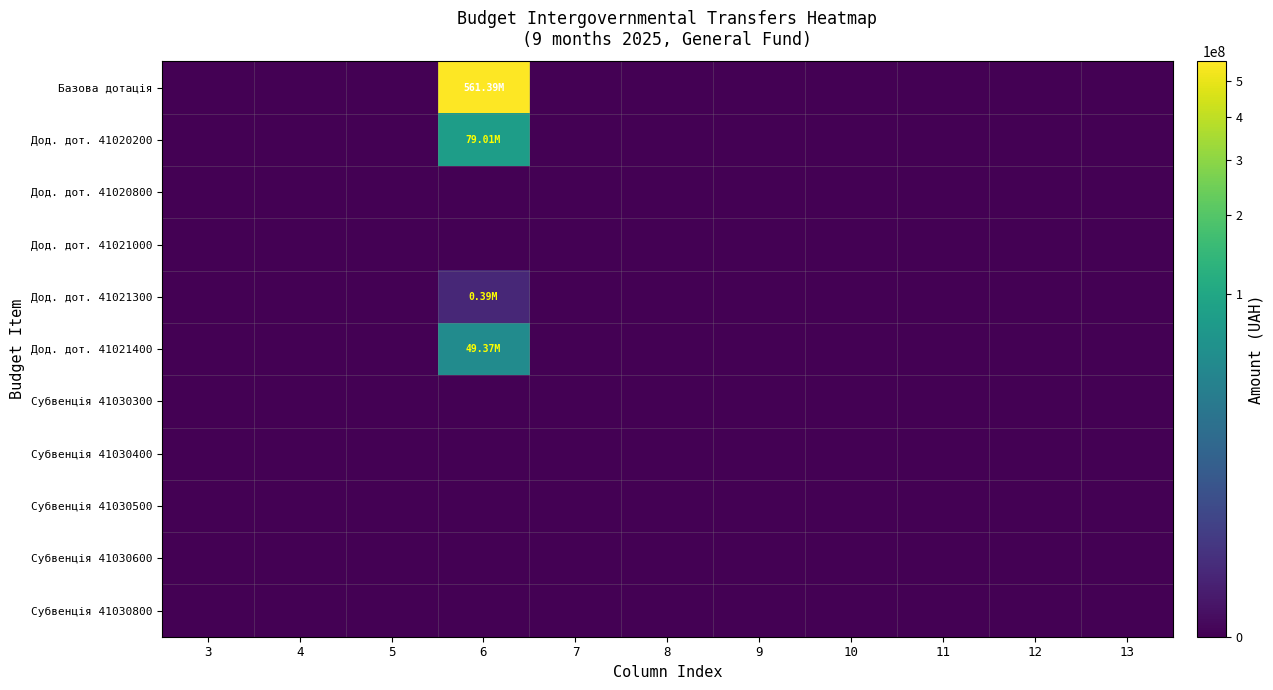

Reading right to left, extract all data points from this chart.

Базова дотація: 13=0	12=0	11=0	10=0	9=0	8=0	7=0	6=561386700	5=0	4=0	3=0
Дод. дот. 41020200: 13=0	12=0	11=0	10=0	9=0	8=0	7=0	6=79011900	5=0	4=0	3=0
Дод. дот. 41020800: 13=0	12=0	11=0	10=0	9=0	8=0	7=0	6=0	5=0	4=0	3=0
Дод. дот. 41021000: 13=0	12=0	11=0	10=0	9=0	8=0	7=0	6=0	5=0	4=0	3=0
Дод. дот. 41021300: 13=0	12=0	11=0	10=0	9=0	8=0	7=0	6=386919	5=0	4=0	3=0
Дод. дот. 41021400: 13=0	12=0	11=0	10=0	9=0	8=0	7=0	6=49368400	5=0	4=0	3=0
Субвенція 41030300: 13=0	12=0	11=0	10=0	9=0	8=0	7=0	6=0	5=0	4=0	3=0
Субвенція 41030400: 13=0	12=0	11=0	10=0	9=0	8=0	7=0	6=0	5=0	4=0	3=0
Субвенція 41030500: 13=0	12=0	11=0	10=0	9=0	8=0	7=0	6=0	5=0	4=0	3=0
Субвенція 41030600: 13=0	12=0	11=0	10=0	9=0	8=0	7=0	6=0	5=0	4=0	3=0
Субвенція 41030800: 13=0	12=0	11=0	10=0	9=0	8=0	7=0	6=0	5=0	4=0	3=0